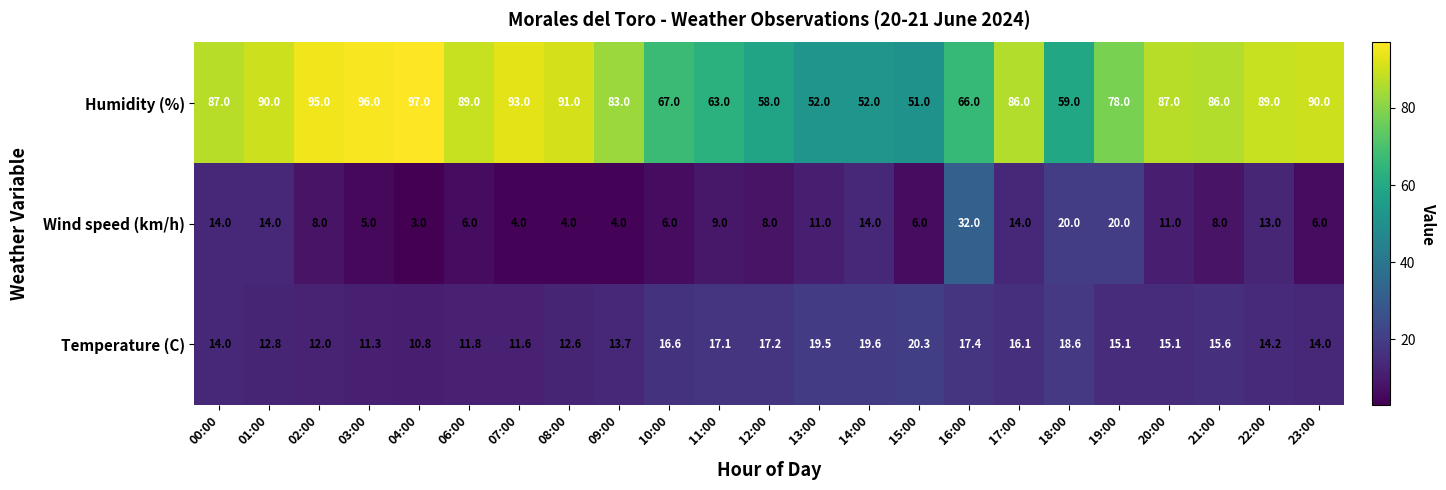

At which label does Humidity (%) reach its minimum?

15:00